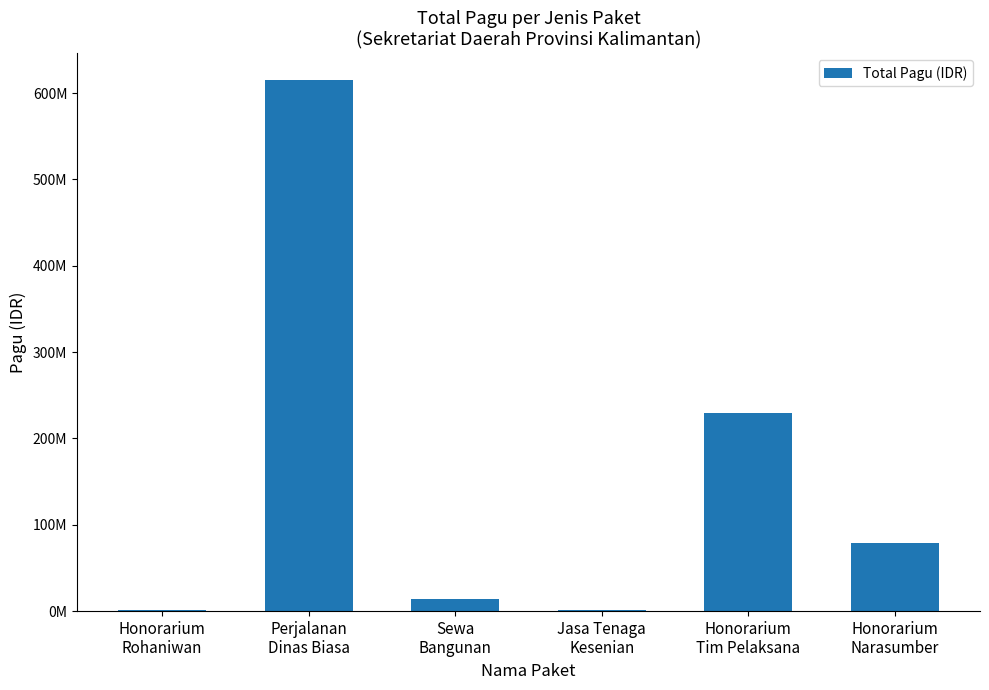

What is the average value?

156723833